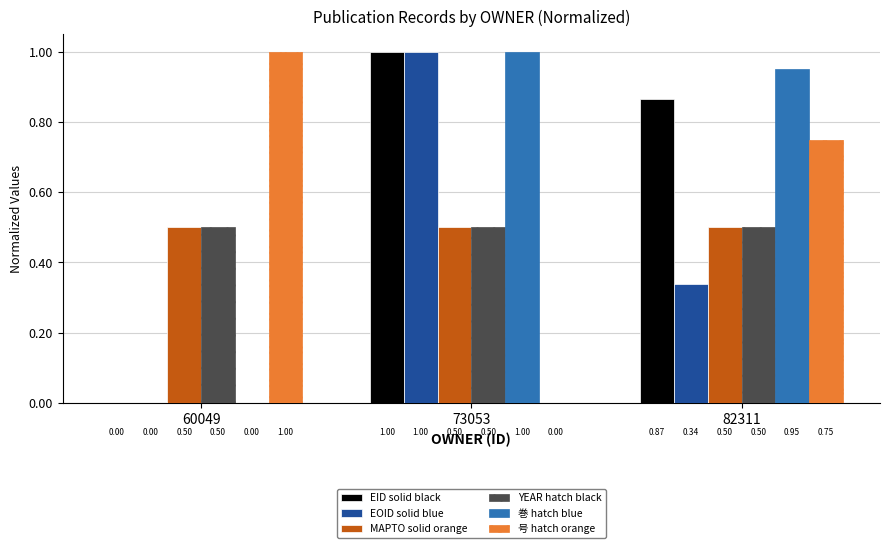

Which series changed the most between 73053 and 82311?

号 hatch orange